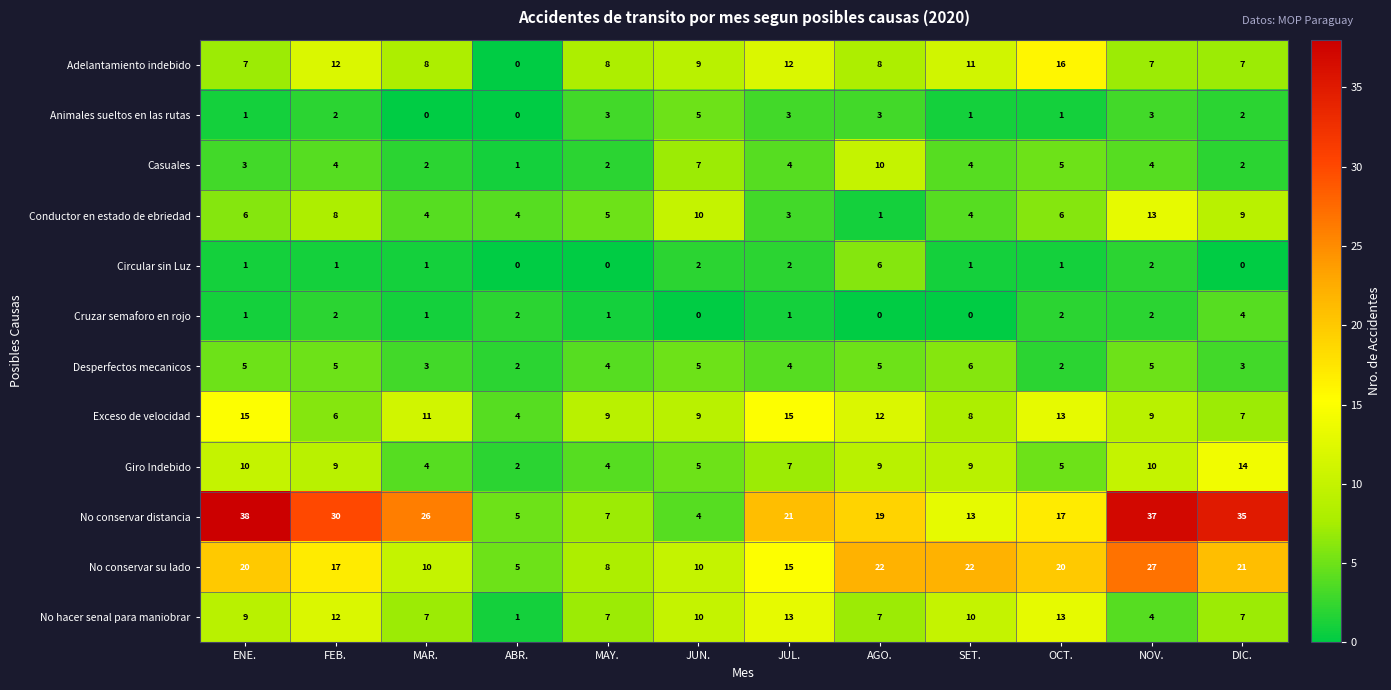

What is the total value across all series at AGO.?

102